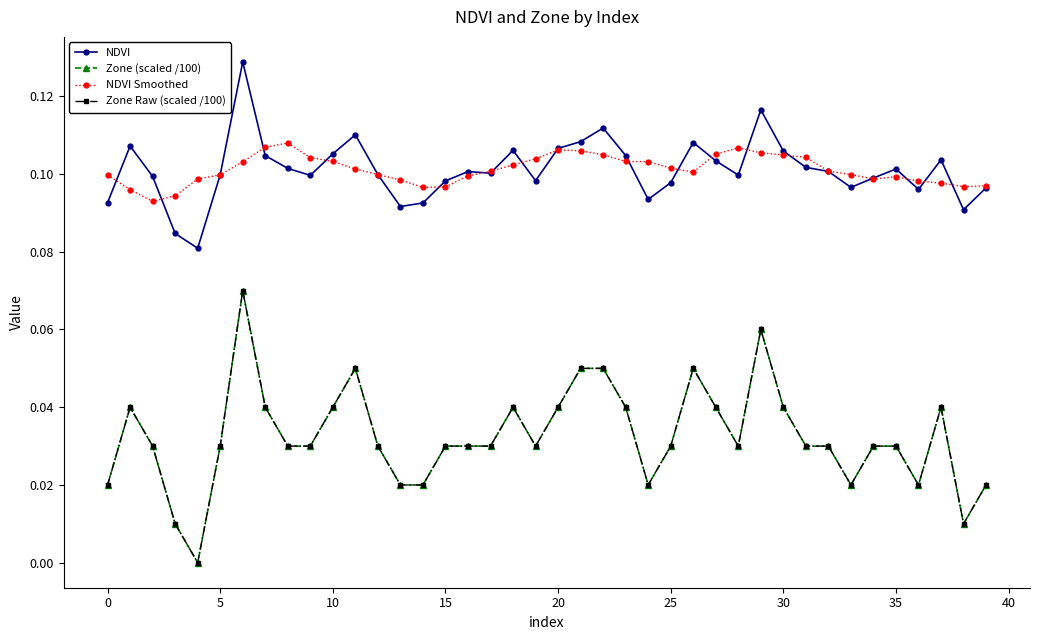

True or false: Zone Raw (scaled /100) has more than 1 interior local peaks.

True